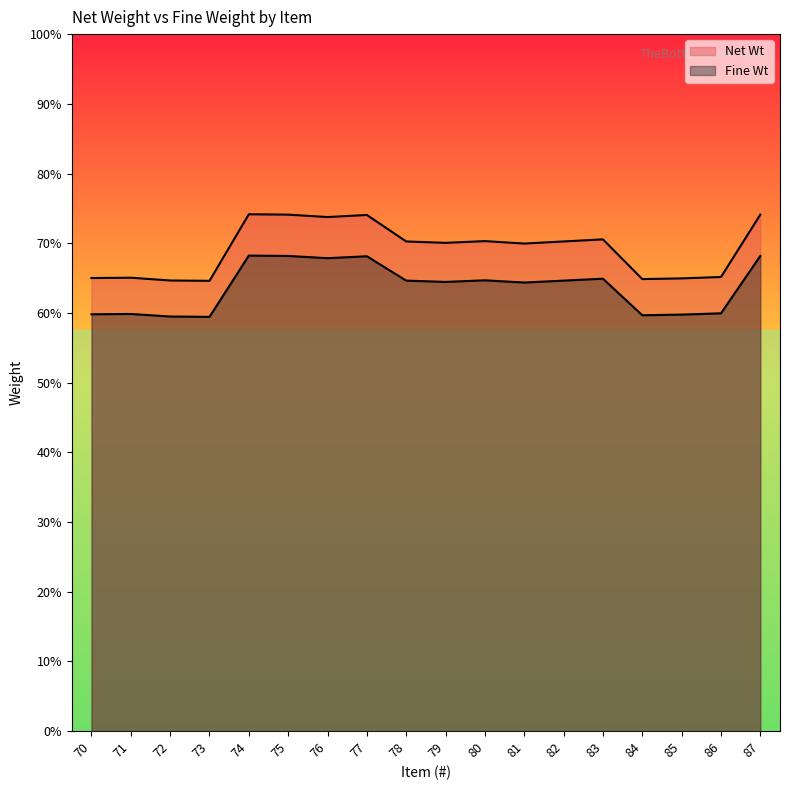

At which category is the sum across all series the highest?

74